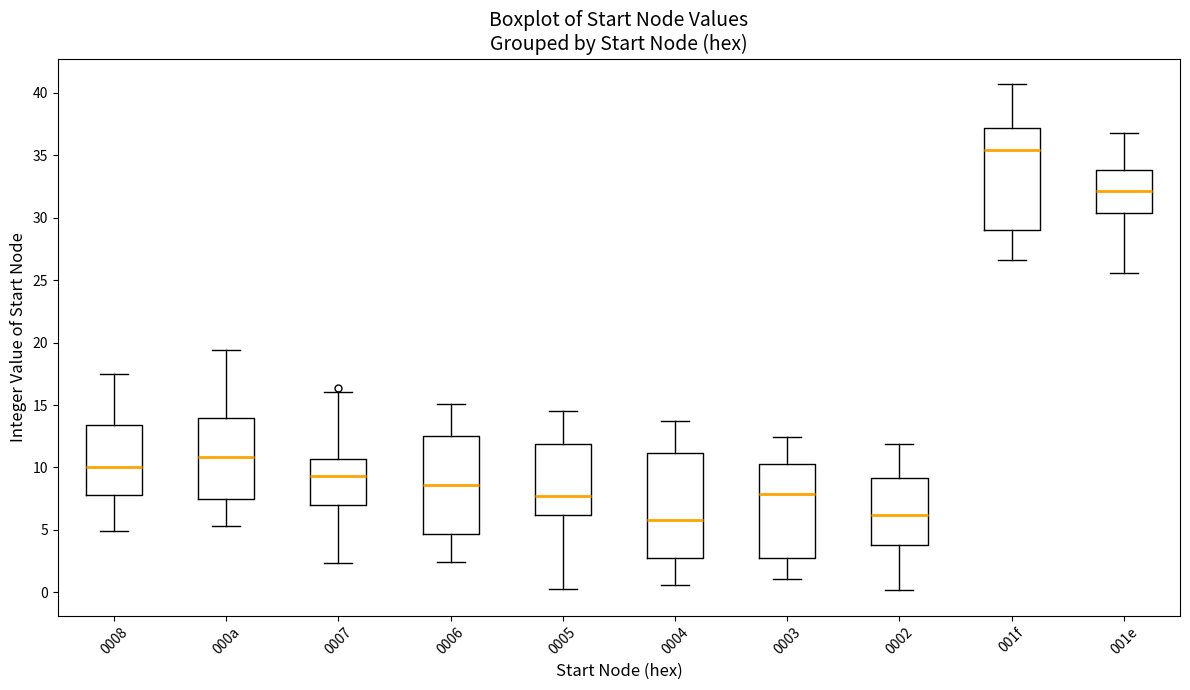

Where does the lower whisker of the box for 0005 end on the y-axis? The values are not printed on the chart, so give them approximately, as read against the axis.

0.5